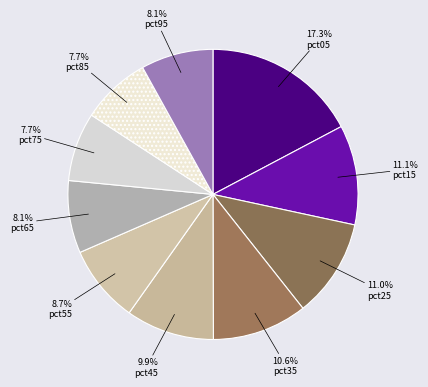

Is there any slice that represents more than half of the pie?

No